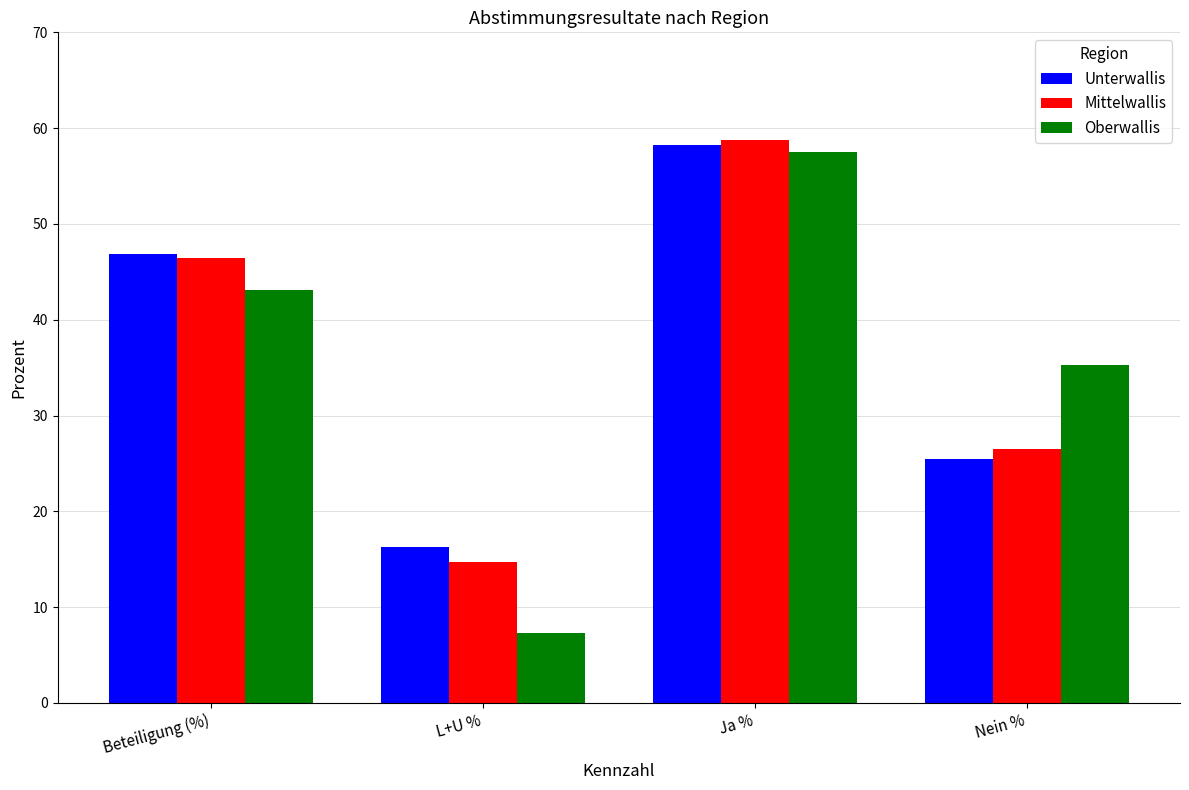

Where does the Unterwallis series first go above 46?

Beteiligung (%)